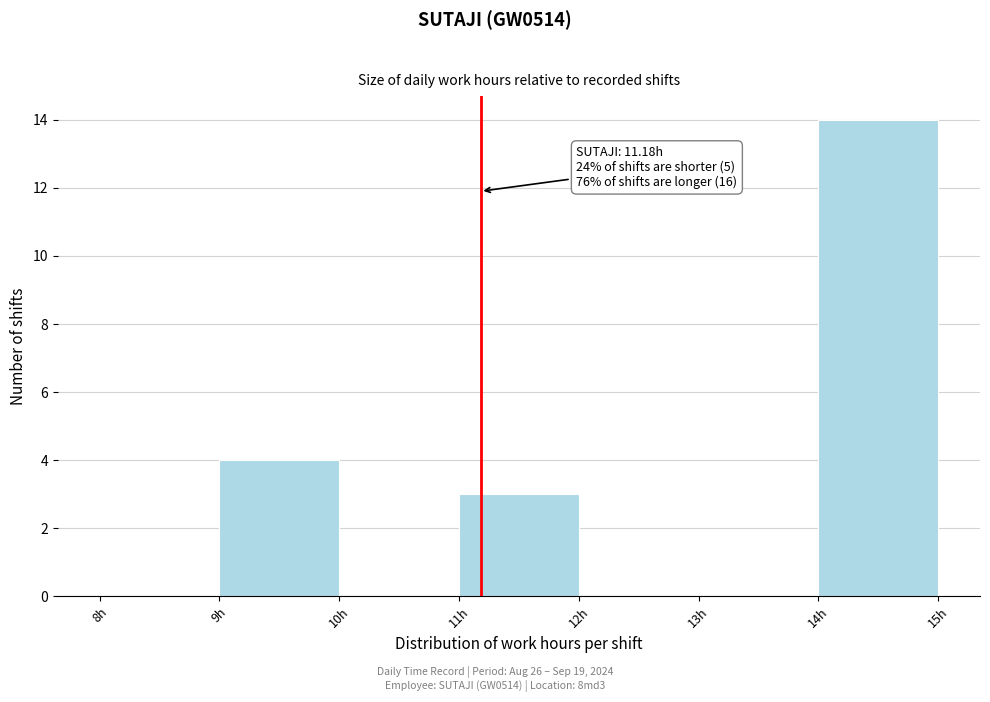

Which range on the x-axis has the tallest bar?

14 to 15